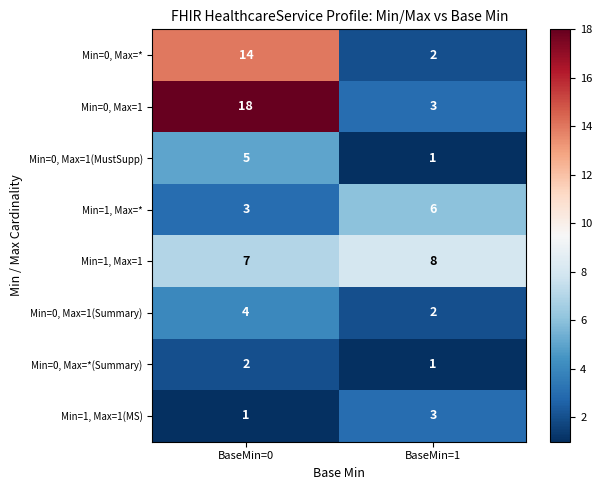

Is it true that Min=1, Max=1(MS) equals 0 at BaseMin=0?

False